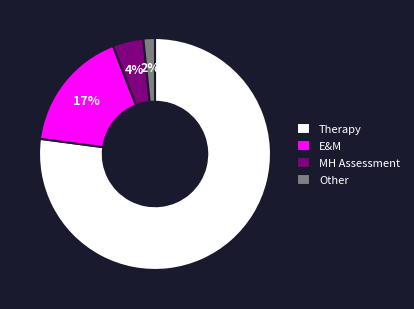

To the nearest percent, what portion does Other represent?

2%